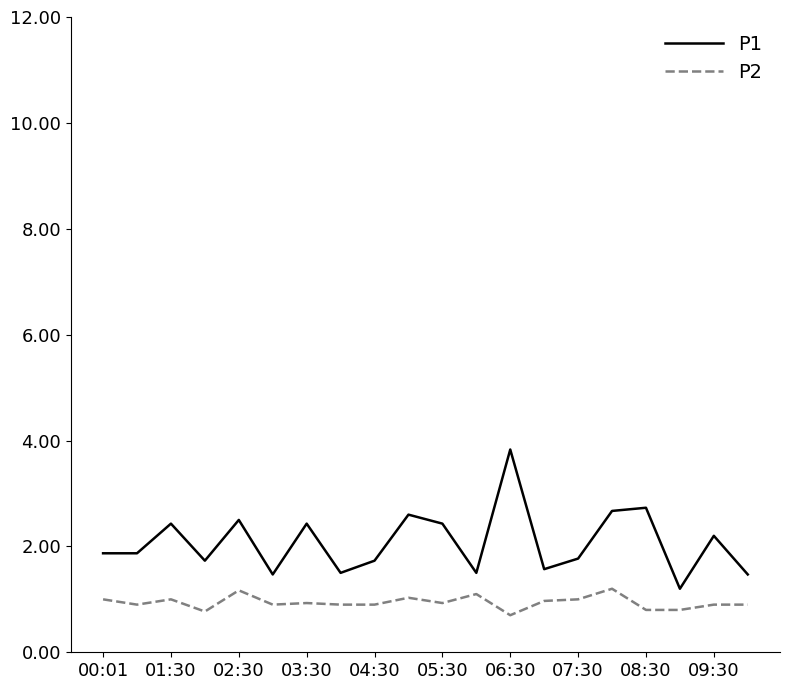

True or false: P2 and P1 cross at least once.

False